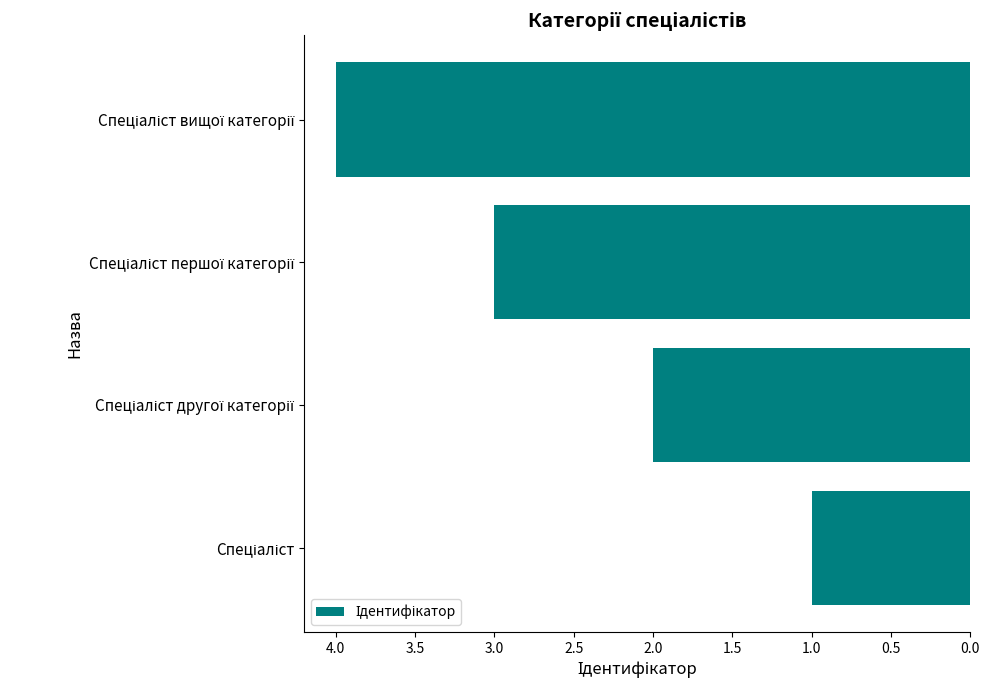

How many series are shown in this chart?

1